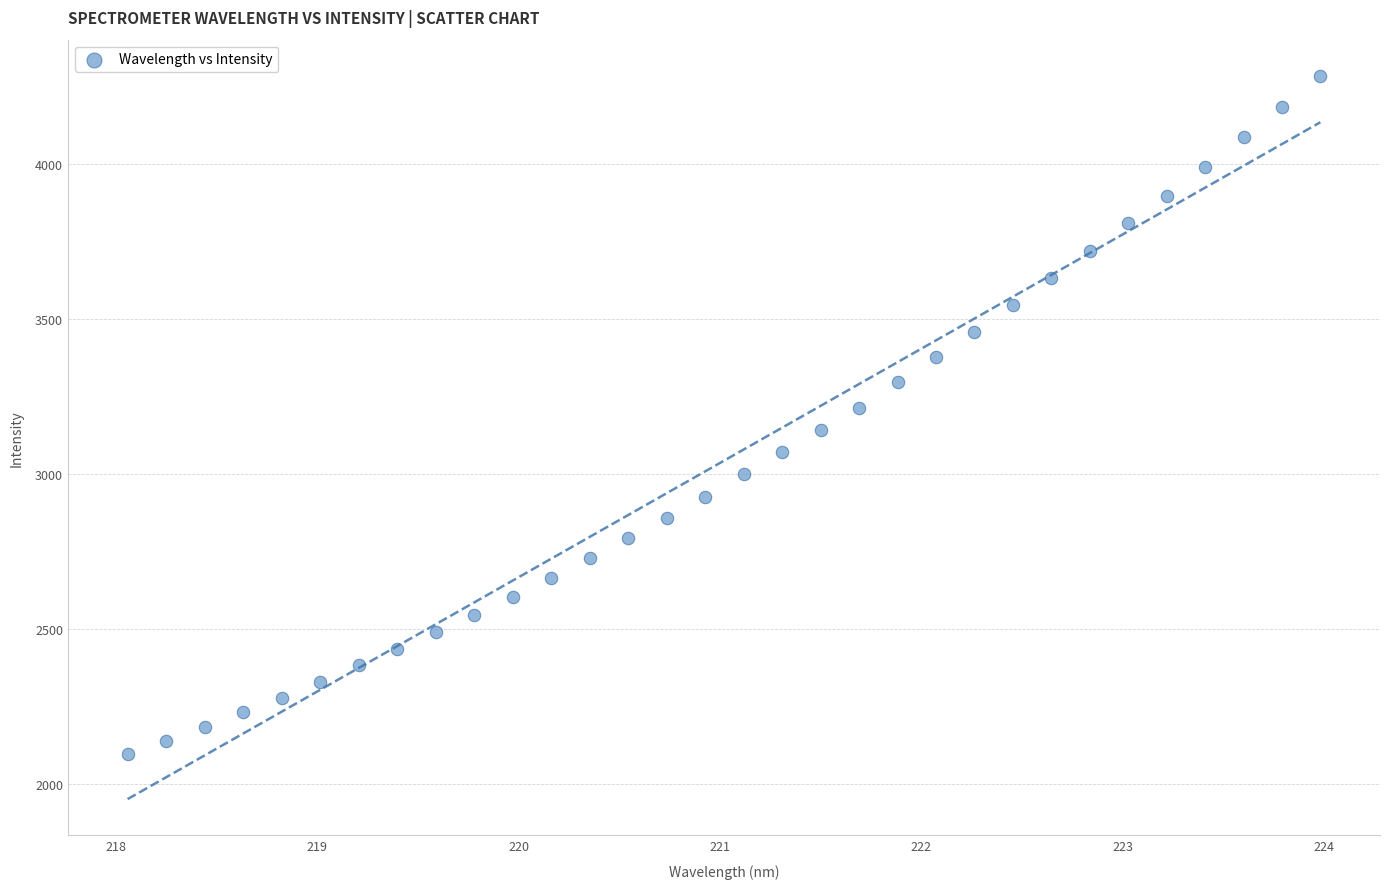

What is the range of Y values (max minus min)?

2186.6